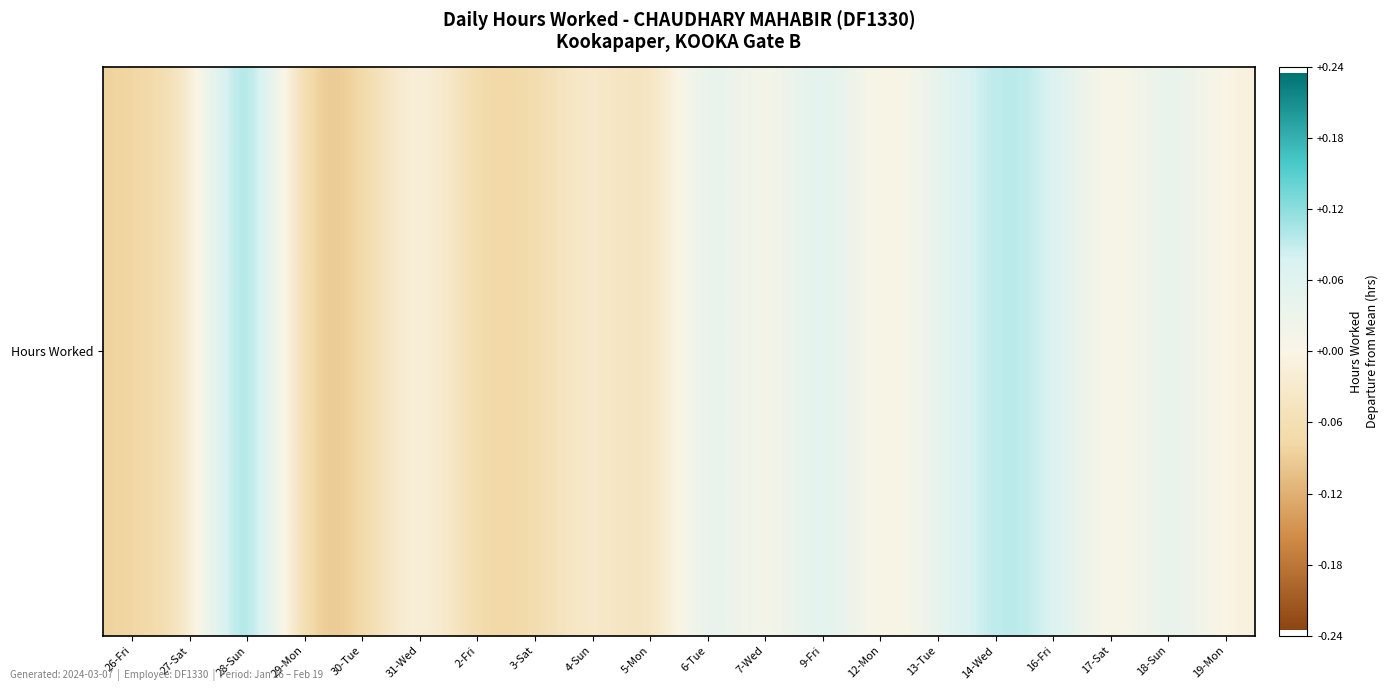

What is the sum of the values at 19-Mon and 5-Mon?

-0.1